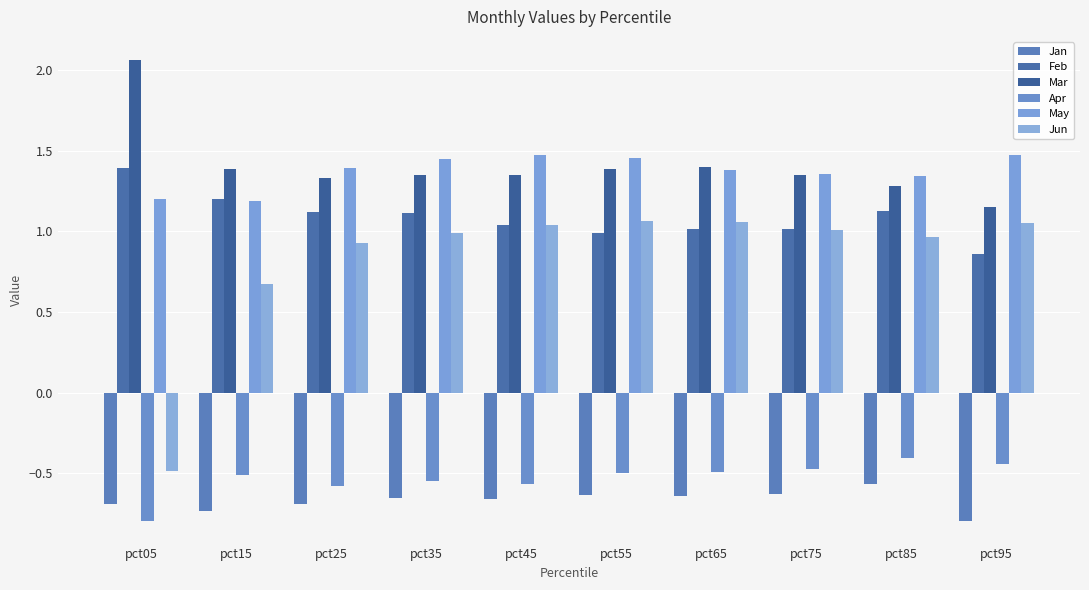

What is the sum of all Feb values?

10.9